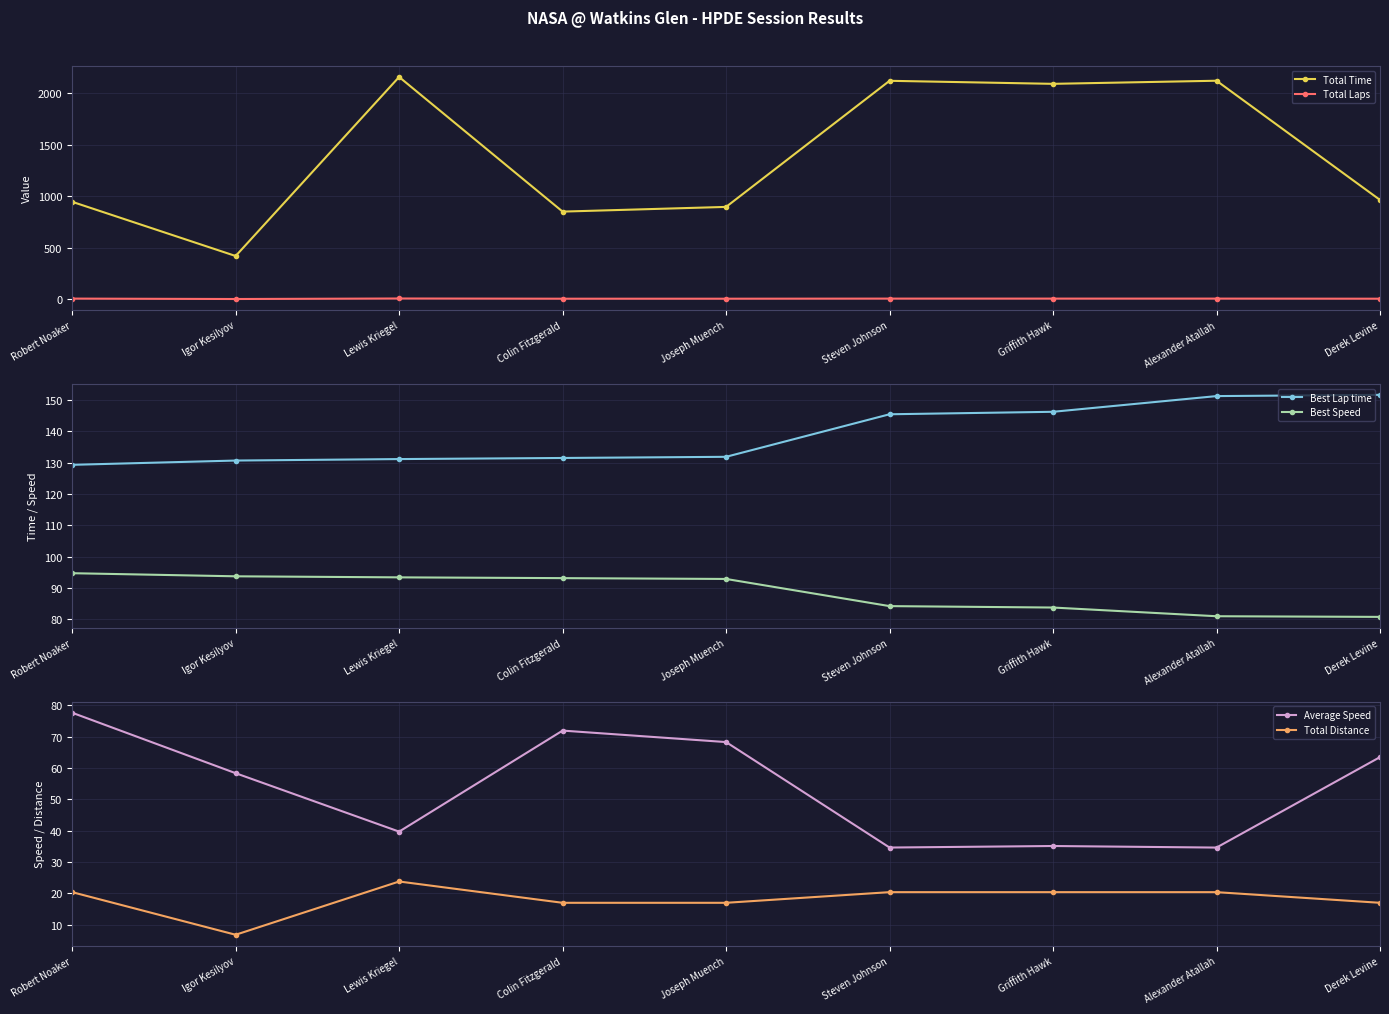

Does the chart have visible grid lines?

Yes